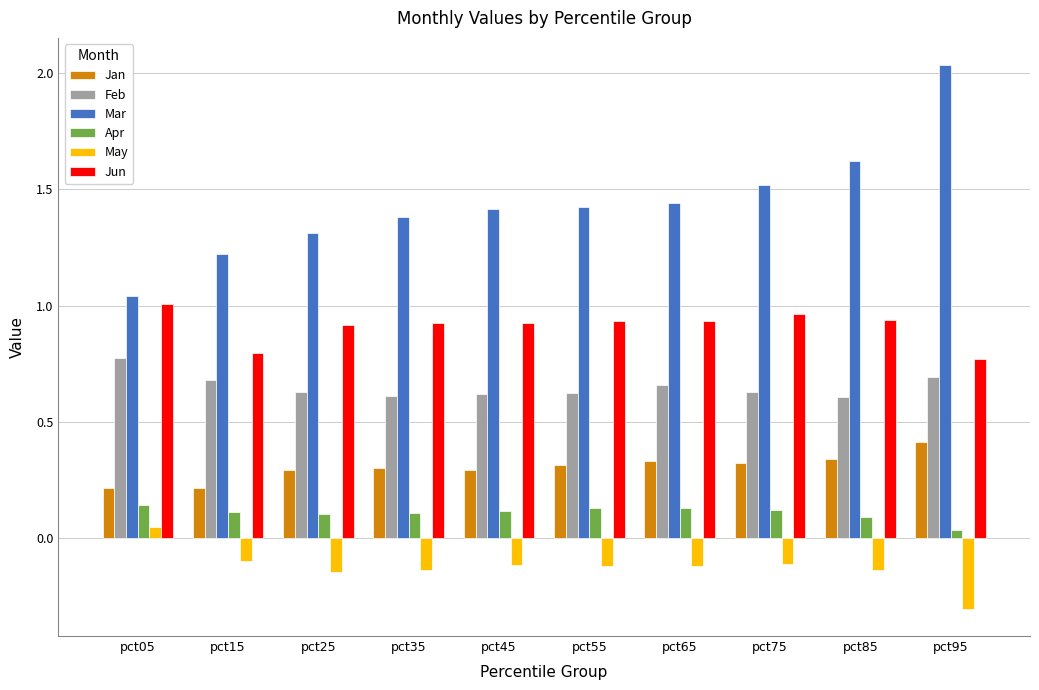

What is the minimum value shown in the chart?

-0.3